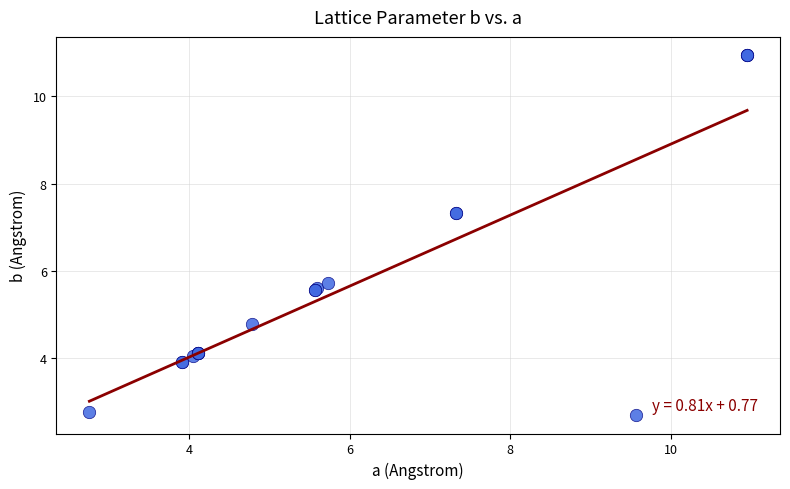

What Y value in the scatter plot is closest to 6?

5.7